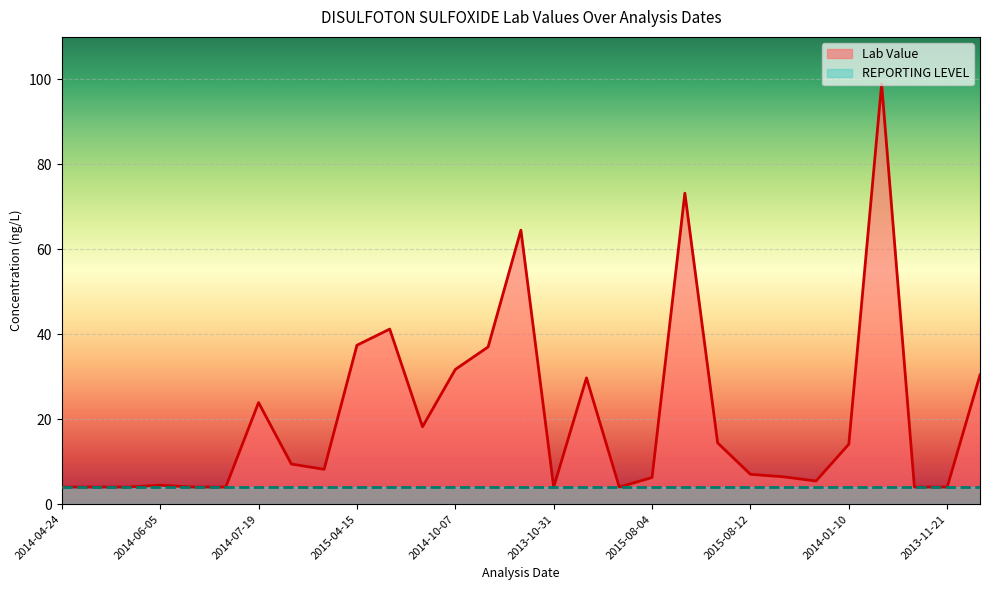

What is the total value across all series at 2014-06-05?

8.4